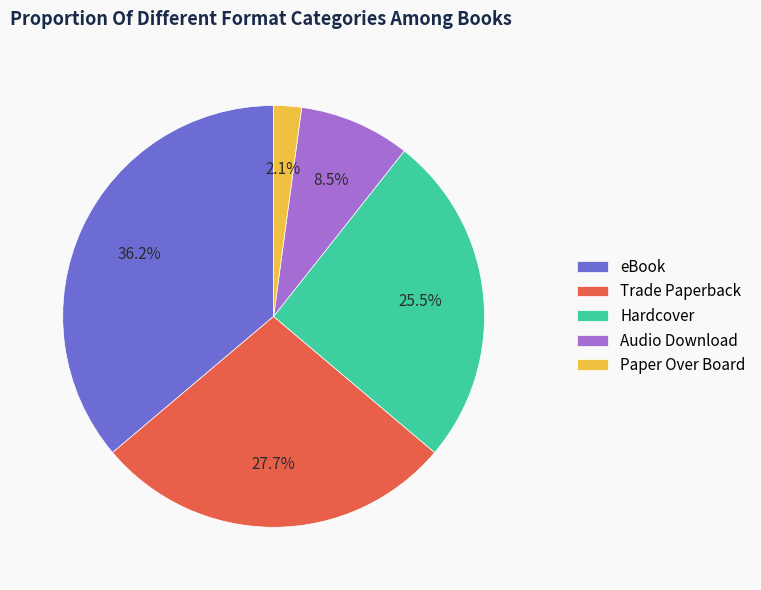

The Audio Download slice represents 1% of the pie. True or false?

False